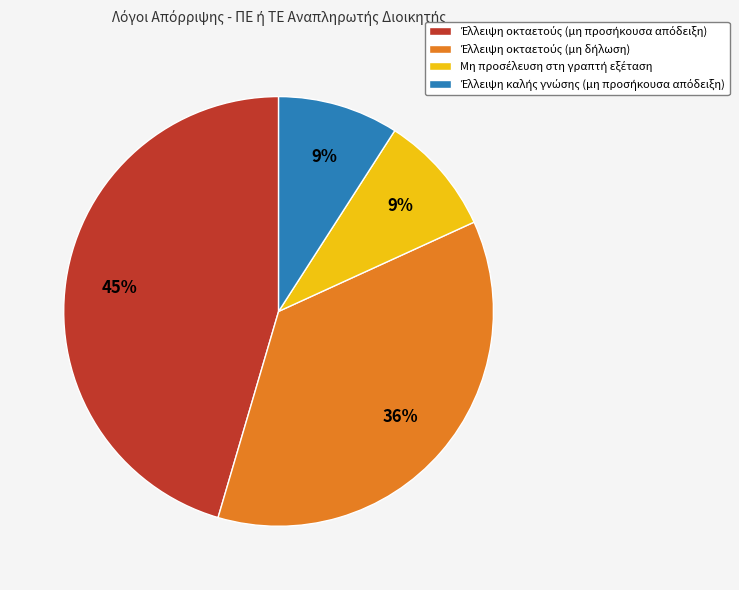

To the nearest percent, what is the difference between the largest and smallest slice percentages?

36%